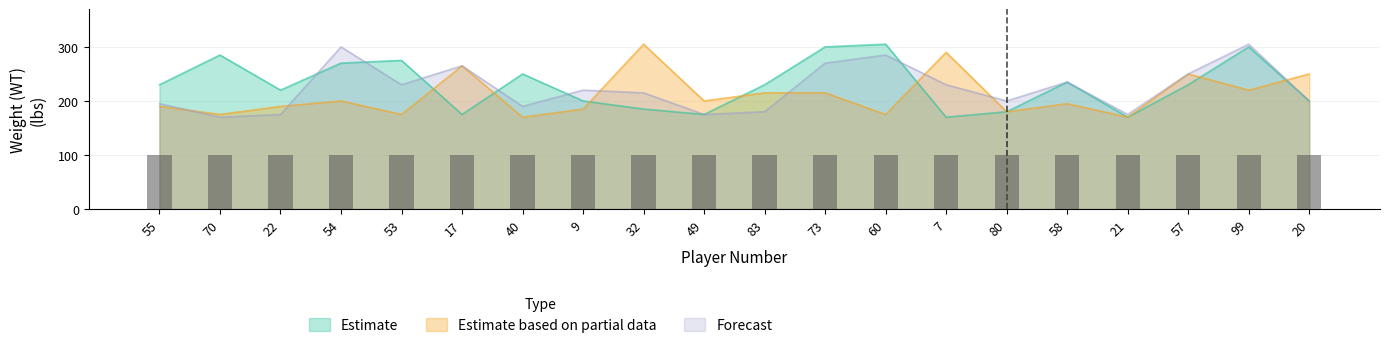

What is the smallest value displayed?

170